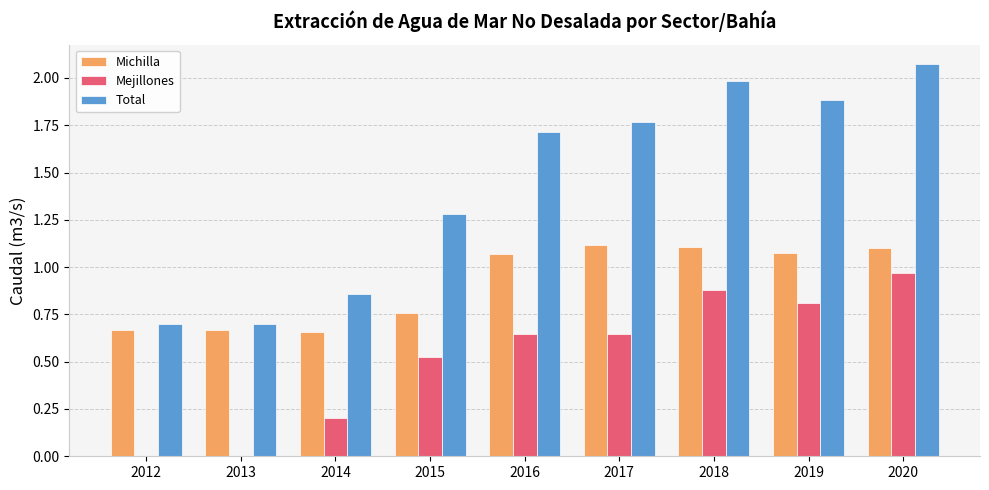

Is the value of Michilla at 2013 greater than the value of Mejillones at 2016?

Yes